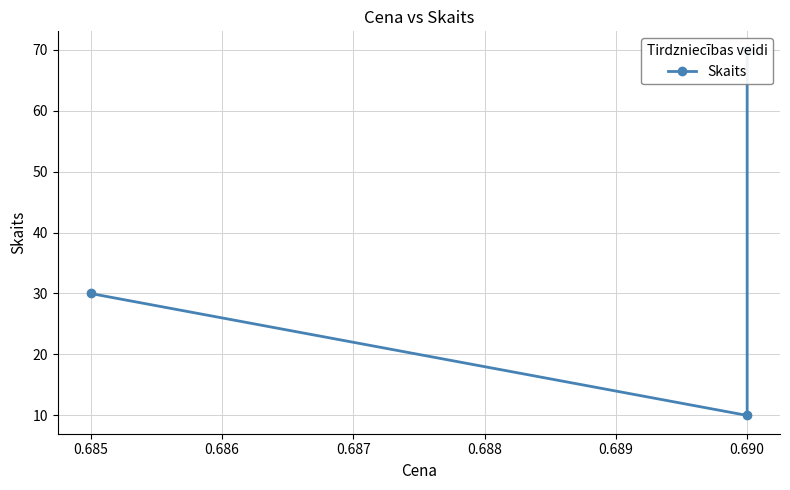

Count the number of data series in this chart.

1